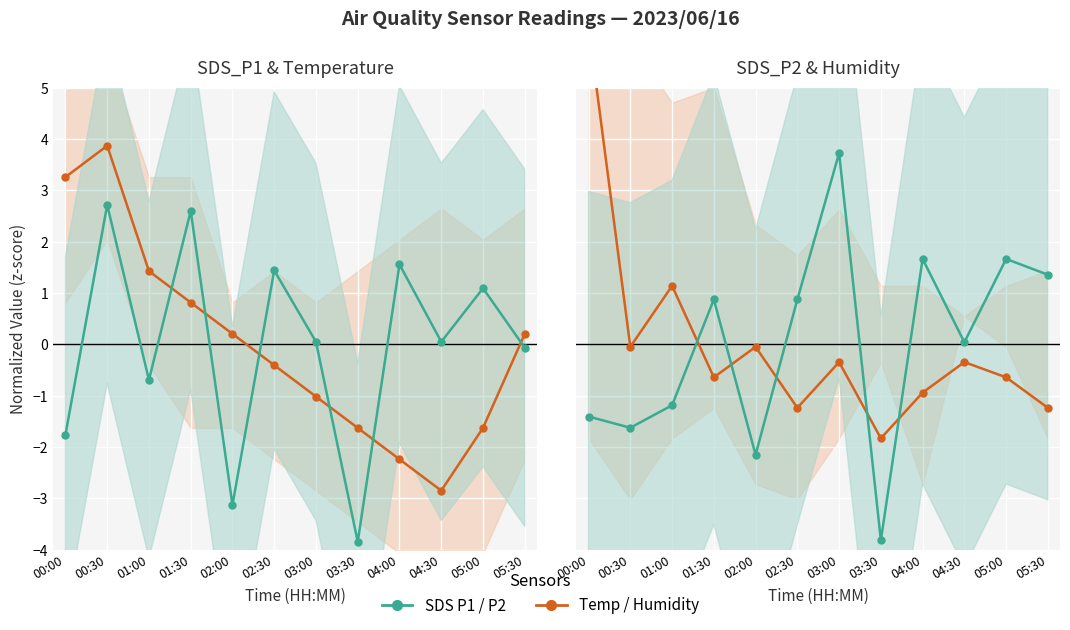

How many values in SDS_P1 are below zero?

5